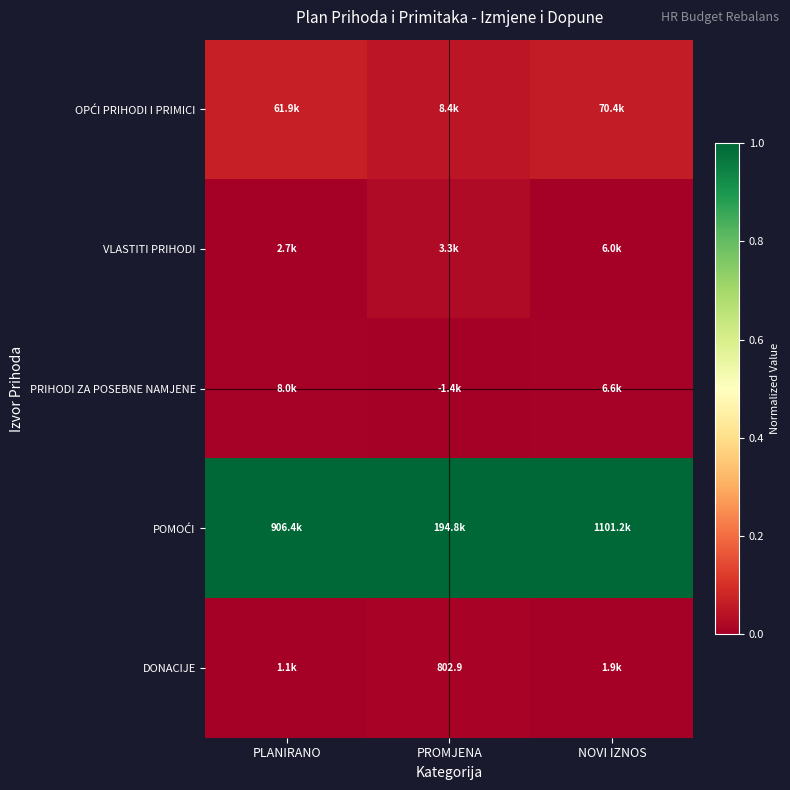

Count the number of data series in this chart.

5